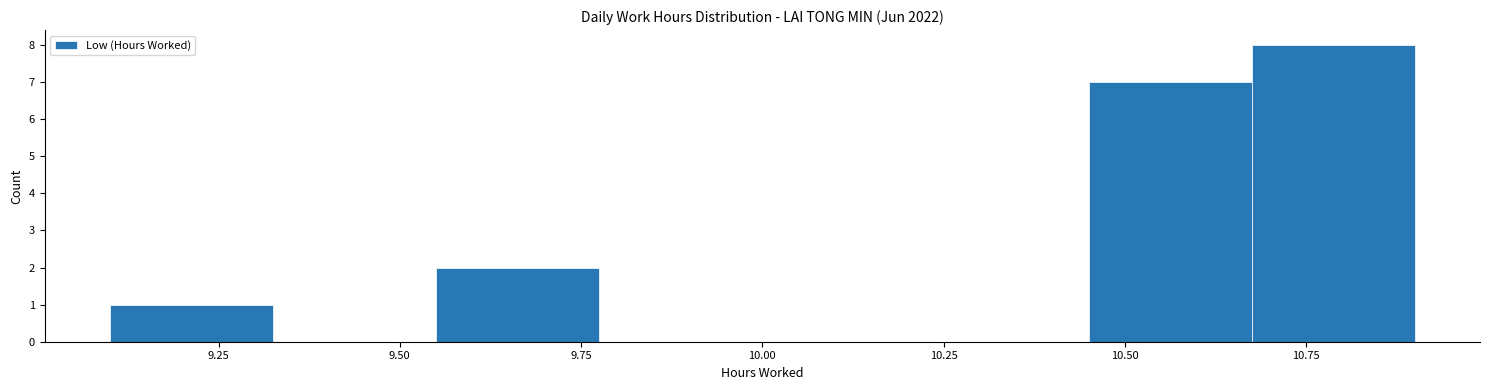

How tall is the bar that spans 9.100 to 9.325 on the x-axis? Neither the bar edges nor the heights are printed on the chart, so give them approximately, as read against the axes.

1